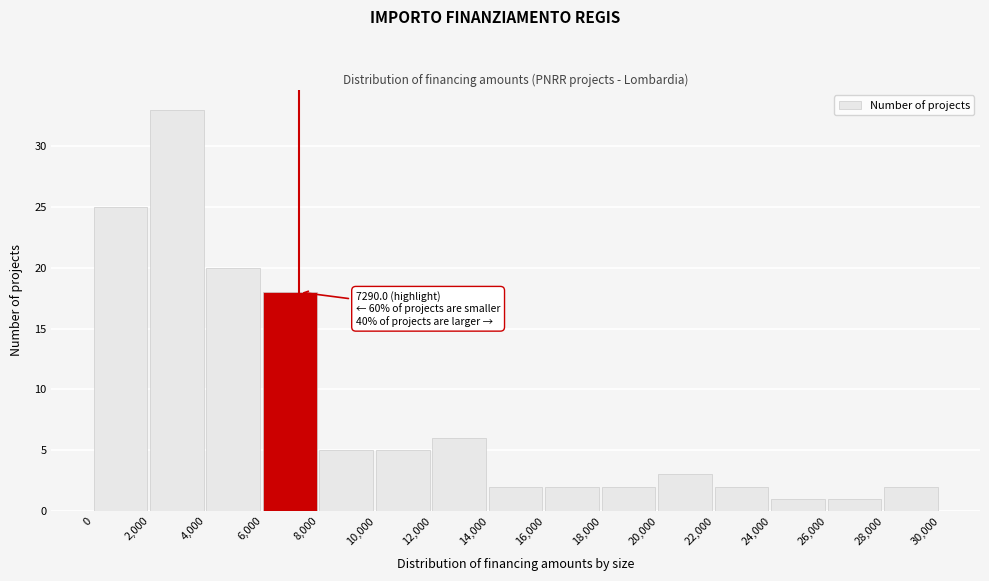

Over which range of the x-axis is the bar tallest?

2,000 to 4,000